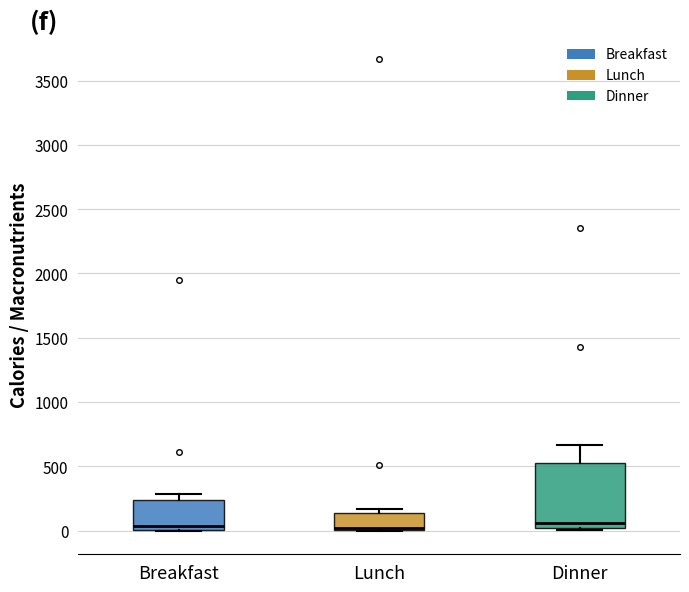

Reading left to right, transcribe this box plot: for each box, give where its median line is, the range the box spans, and where its two whiskers end, as read against the y-axis. The values are not printed on the chart, so give them approximately, as read against the axis.

Breakfast: median 50, box 0 to 250, whiskers 0 to 300
Lunch: median 0 (just above the box's lower edge), box 0 to 150, whiskers 0 to 150 (just above the box's upper edge)
Dinner: median 50, box 0 to 550, whiskers 0 (just below the box's lower edge) to 650